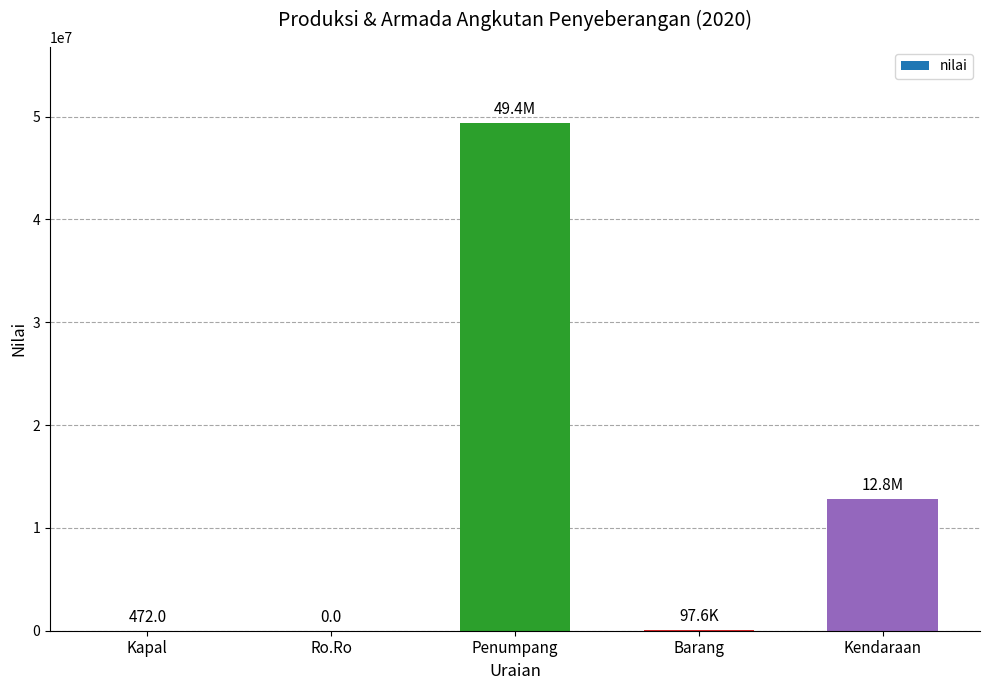

How many distinct data groups are displayed?

1